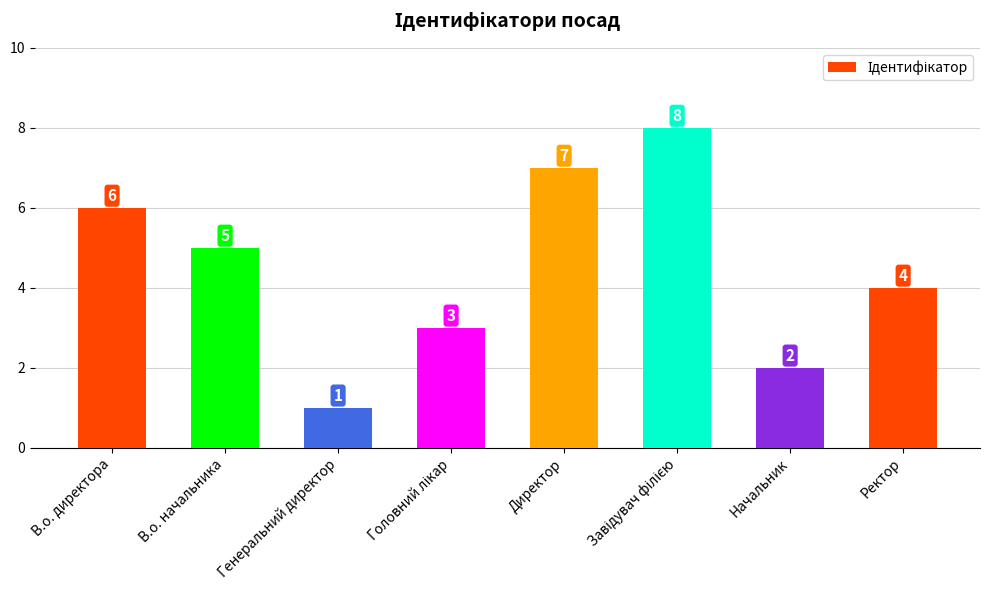

What position from the right is Начальник?

2